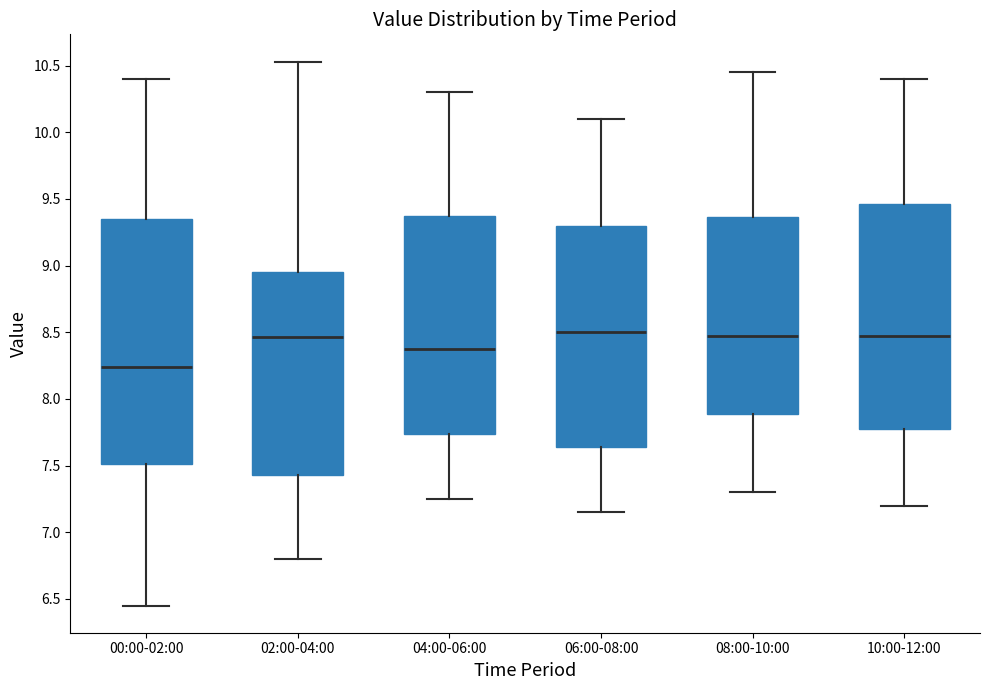

Reading left to right, read every box against the y-axis: the position of its median line, the range the box covers, and the ends of its whiskers. The values are not printed on the chart, so give them approximately, as read against the axis.

00:00-02:00: median 8.25, box 7.50 to 9.35, whiskers 6.45 to 10.40
02:00-04:00: median 8.45, box 7.45 to 8.95, whiskers 6.80 to 10.55
04:00-06:00: median 8.40, box 7.75 to 9.40, whiskers 7.25 to 10.30
06:00-08:00: median 8.50, box 7.65 to 9.30, whiskers 7.15 to 10.10
08:00-10:00: median 8.50, box 7.90 to 9.35, whiskers 7.30 to 10.45
10:00-12:00: median 8.50, box 7.80 to 9.45, whiskers 7.20 to 10.40